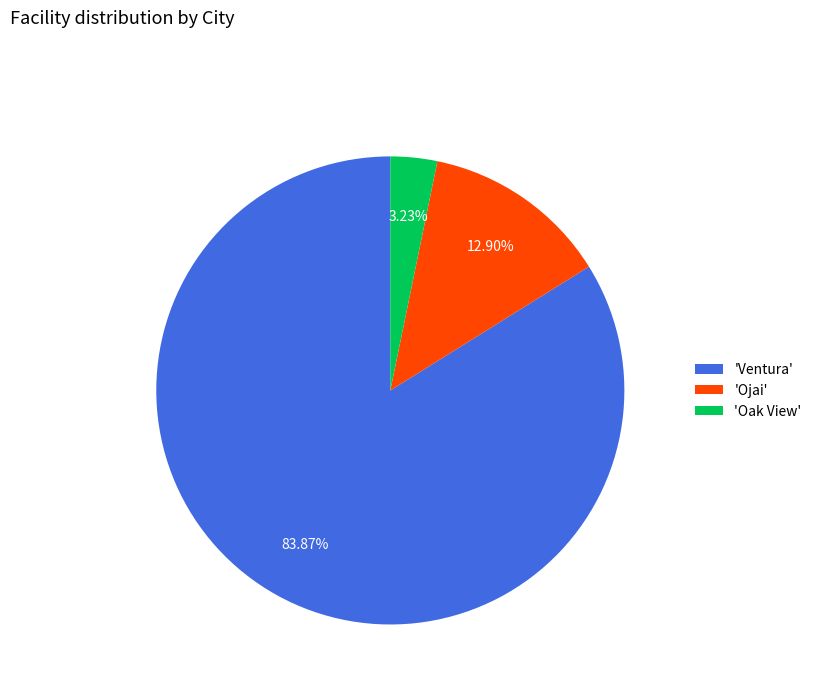

Rank the categories by value from highest to lowest.

'Ventura', 'Ojai', 'Oak View'